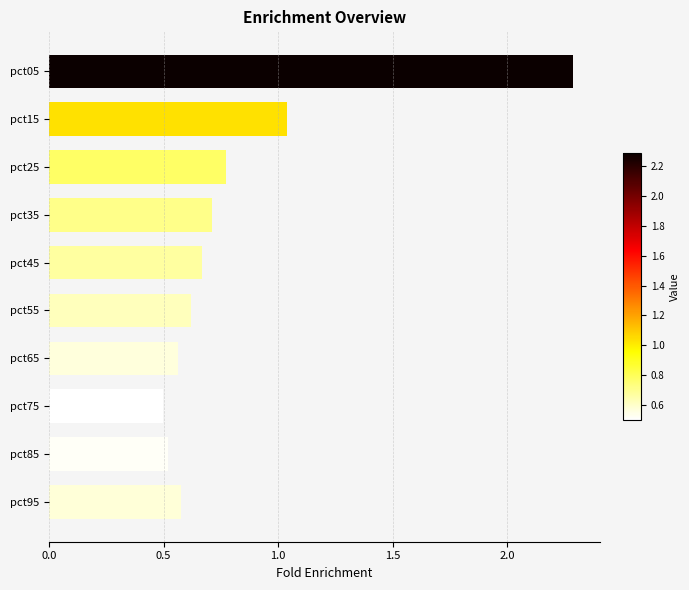

Count the number of categories in the chart.

10